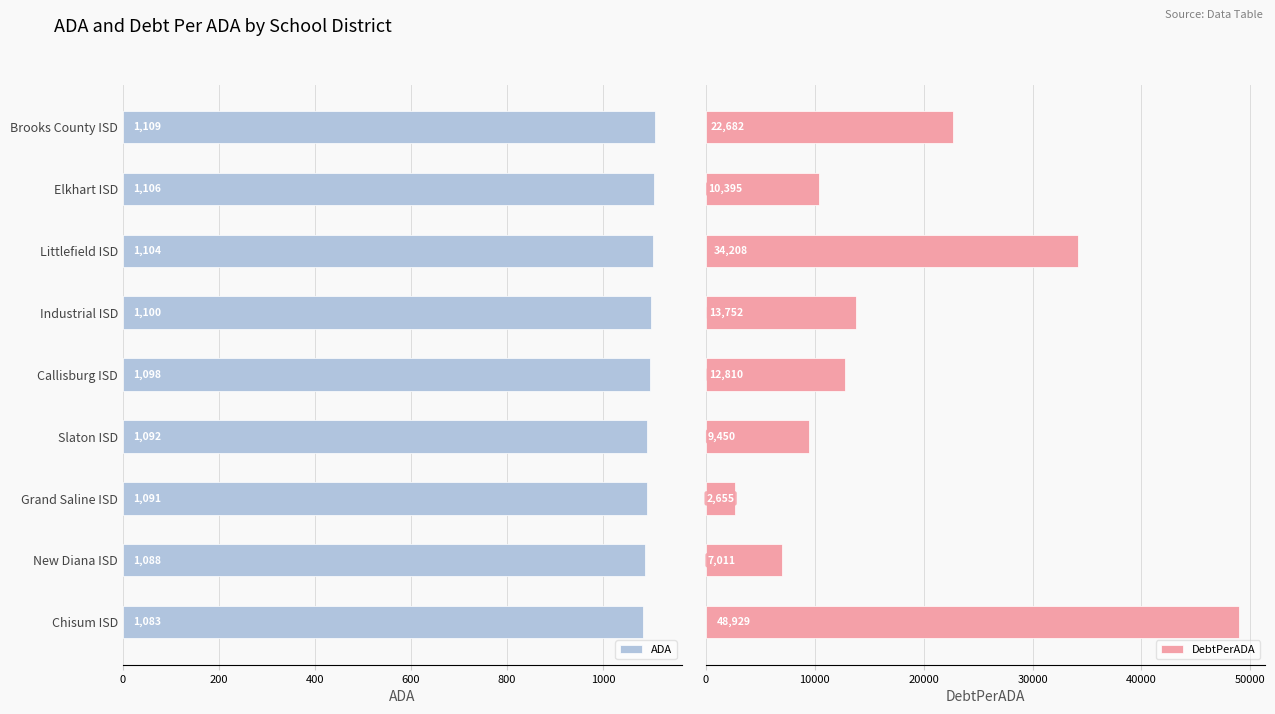

The value of ADA at Brooks County ISD is 1109.0. True or false?

True